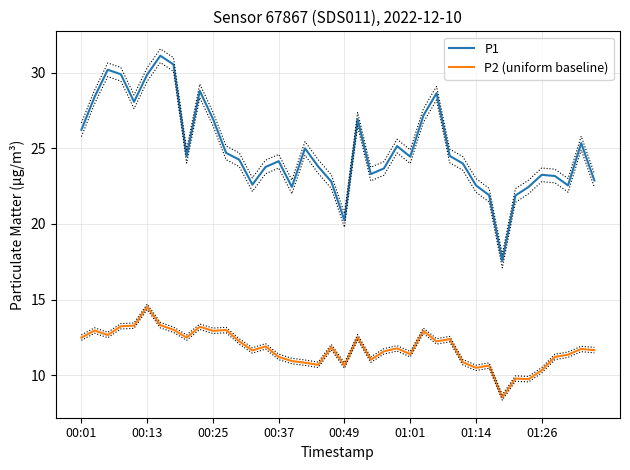

True or false: P1 and P2 (uniform baseline) intersect in this chart.

False